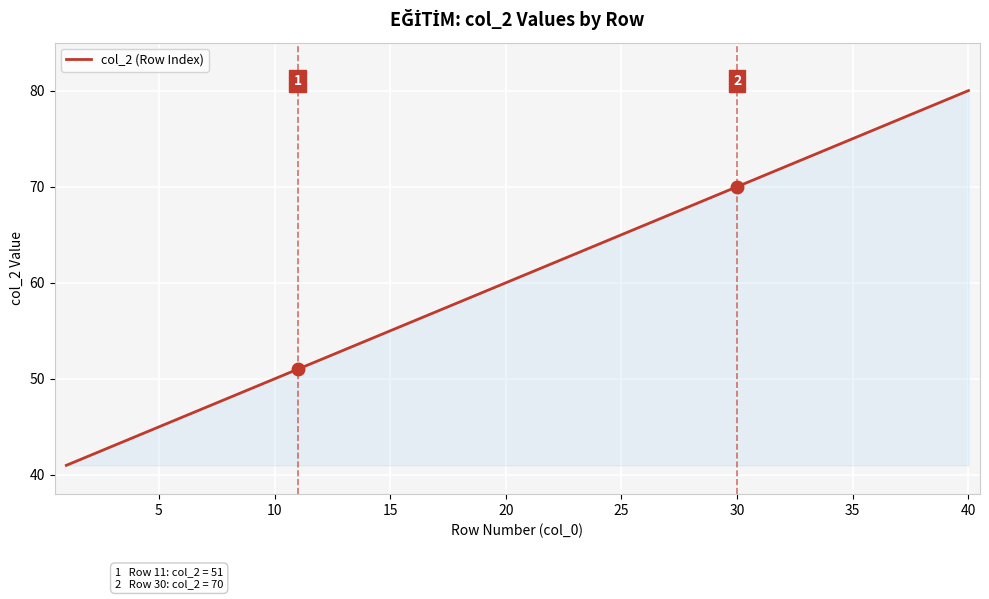

How many lines are shown in the chart?

1